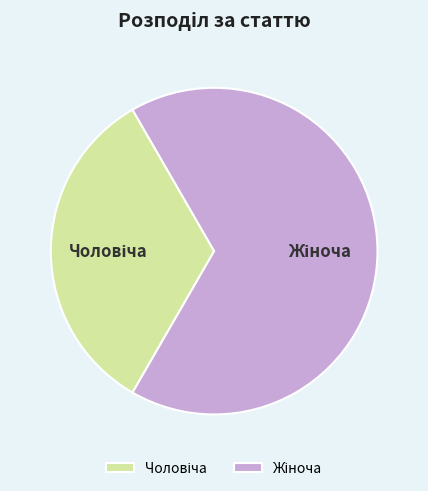

Is there a majority slice in this chart?

Yes